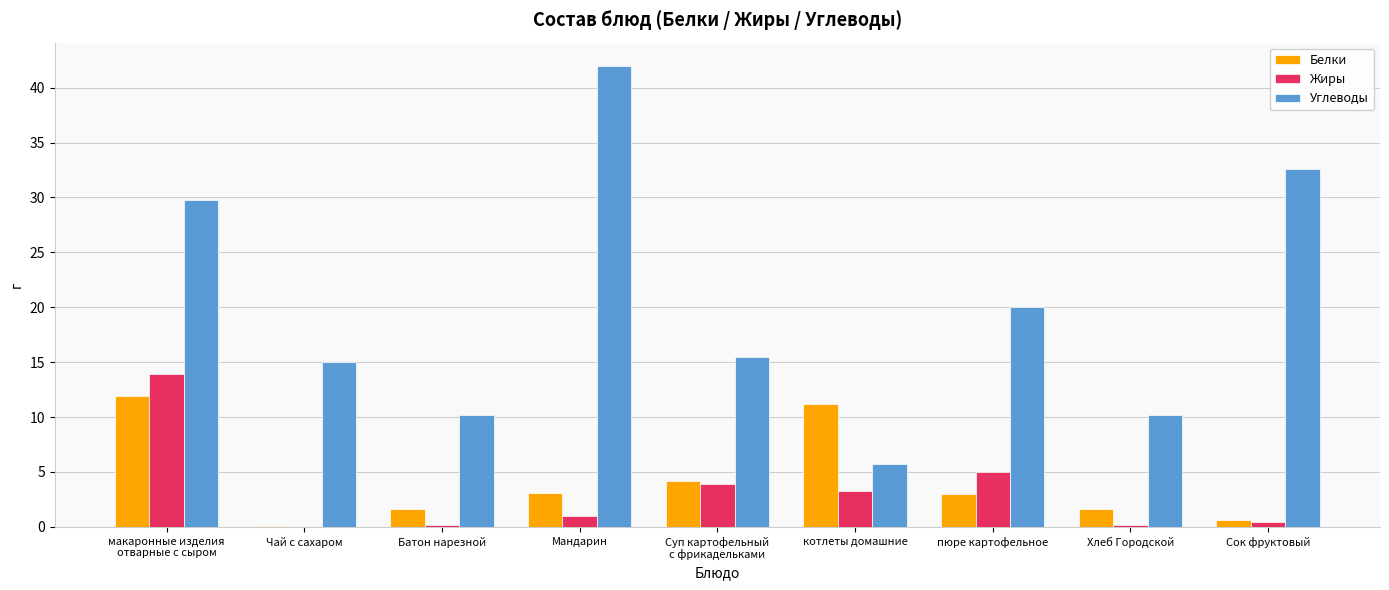

At which category does the chart reach its peak across all series?

Мандарин